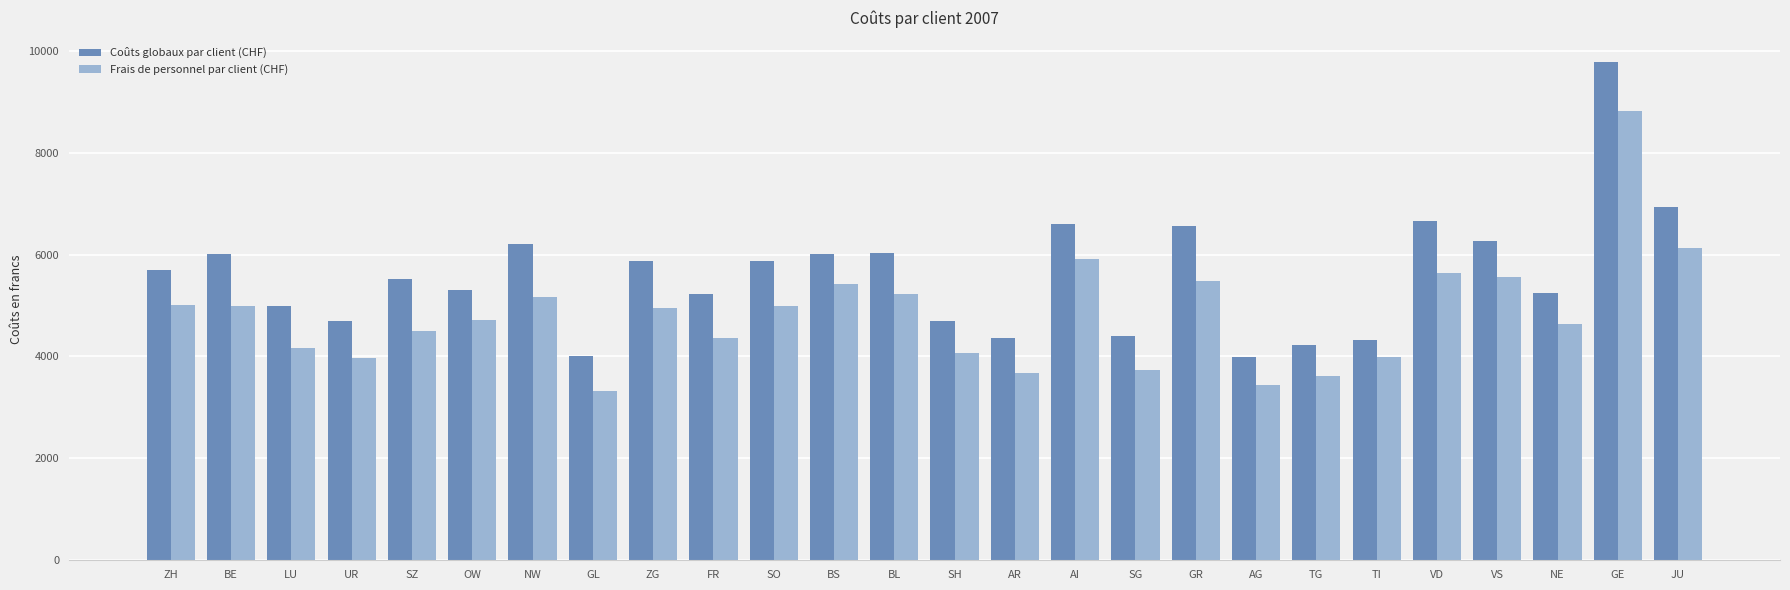

Rank the series at BS from highest to lowest value.

Coûts globaux par client (CHF), Frais de personnel par client (CHF)